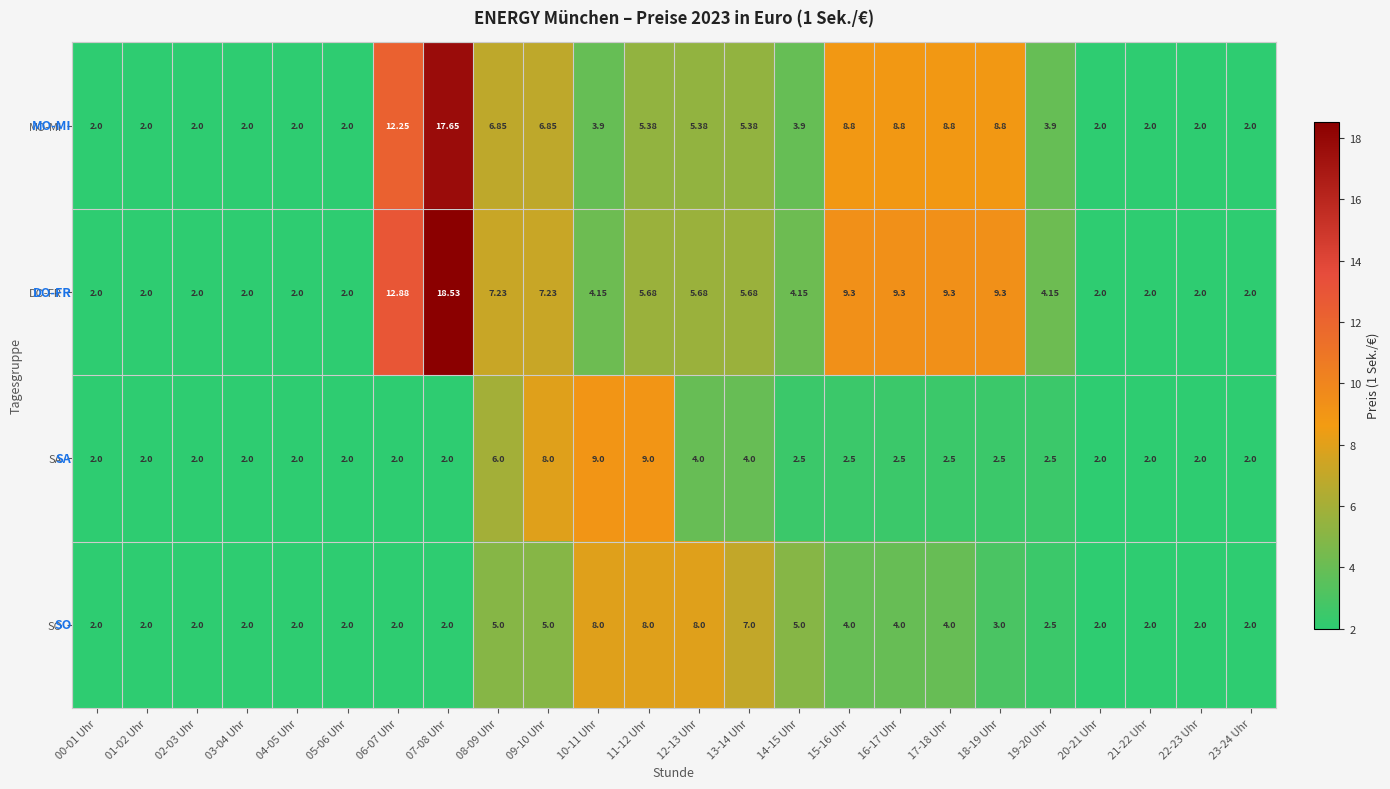

Is the value of SO at 00-01 Uhr greater than the value of SA at 17-18 Uhr?

No